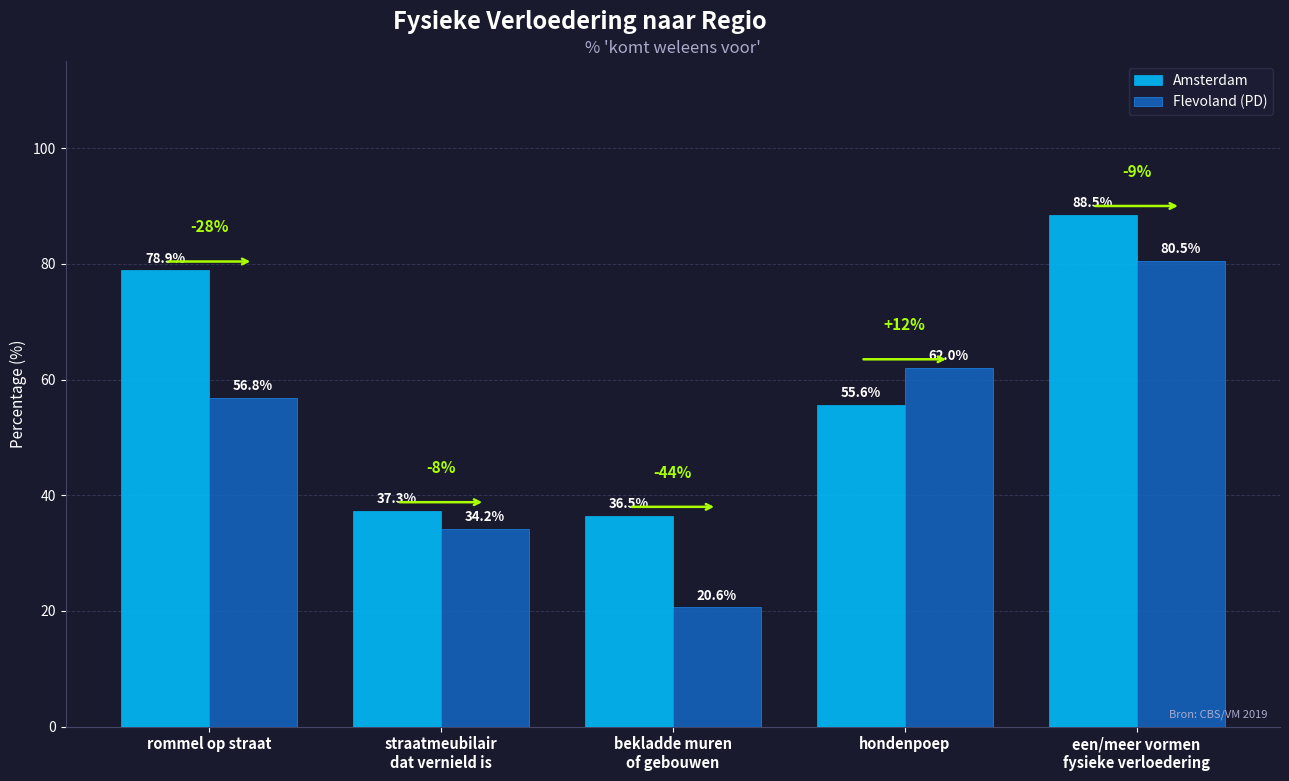

What are all the series names shown in the legend?

Amsterdam, Flevoland (PD)